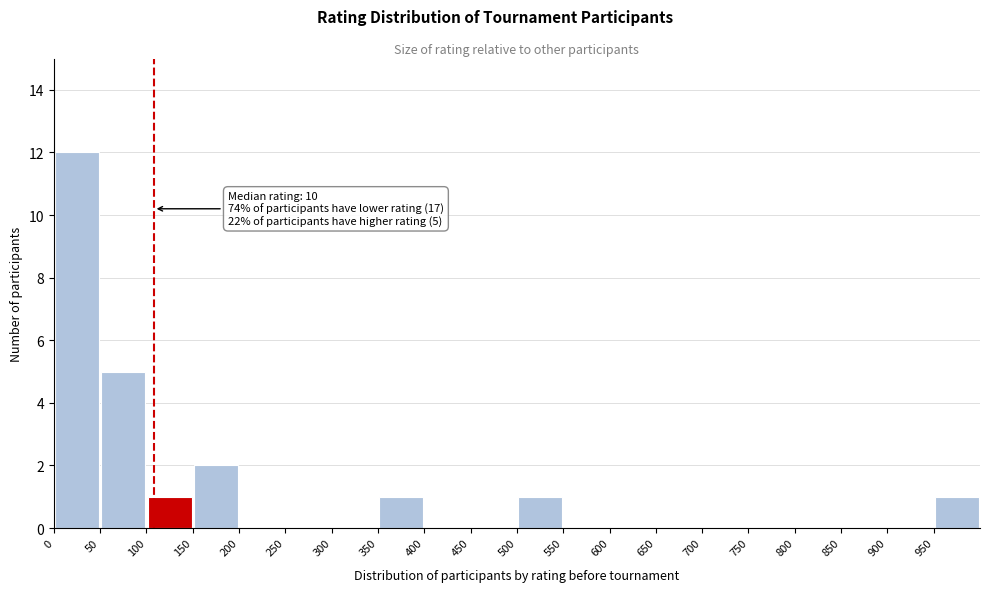

Over which range of the x-axis is the bar tallest?

0 to 50